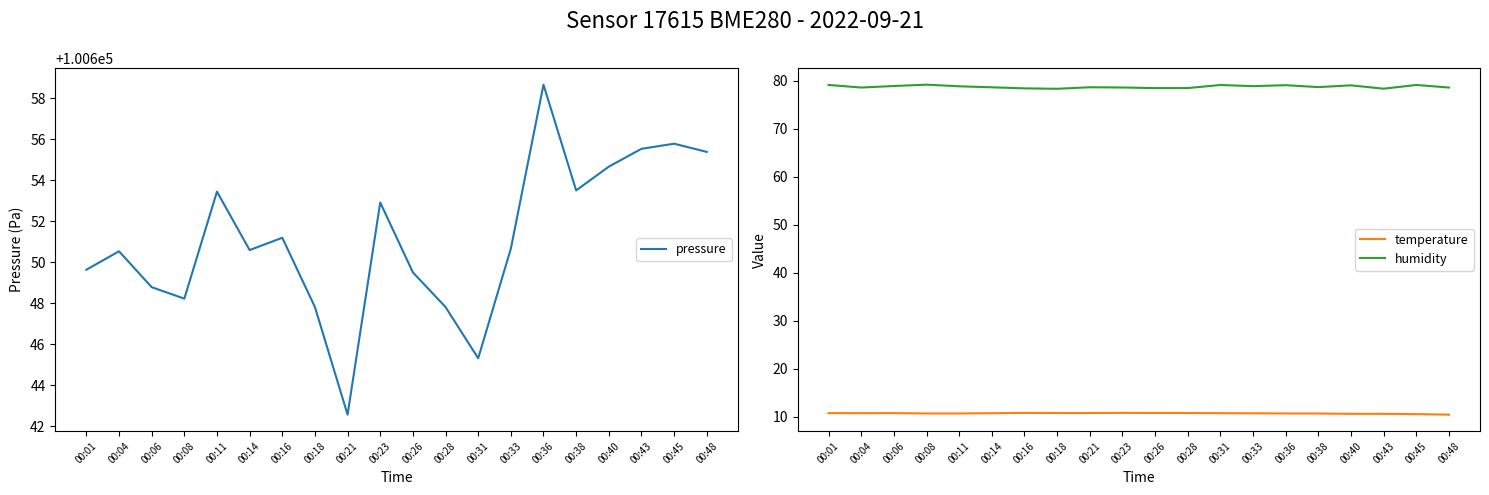

True or false: temperature has a value of 18.3 at 00:06.

False